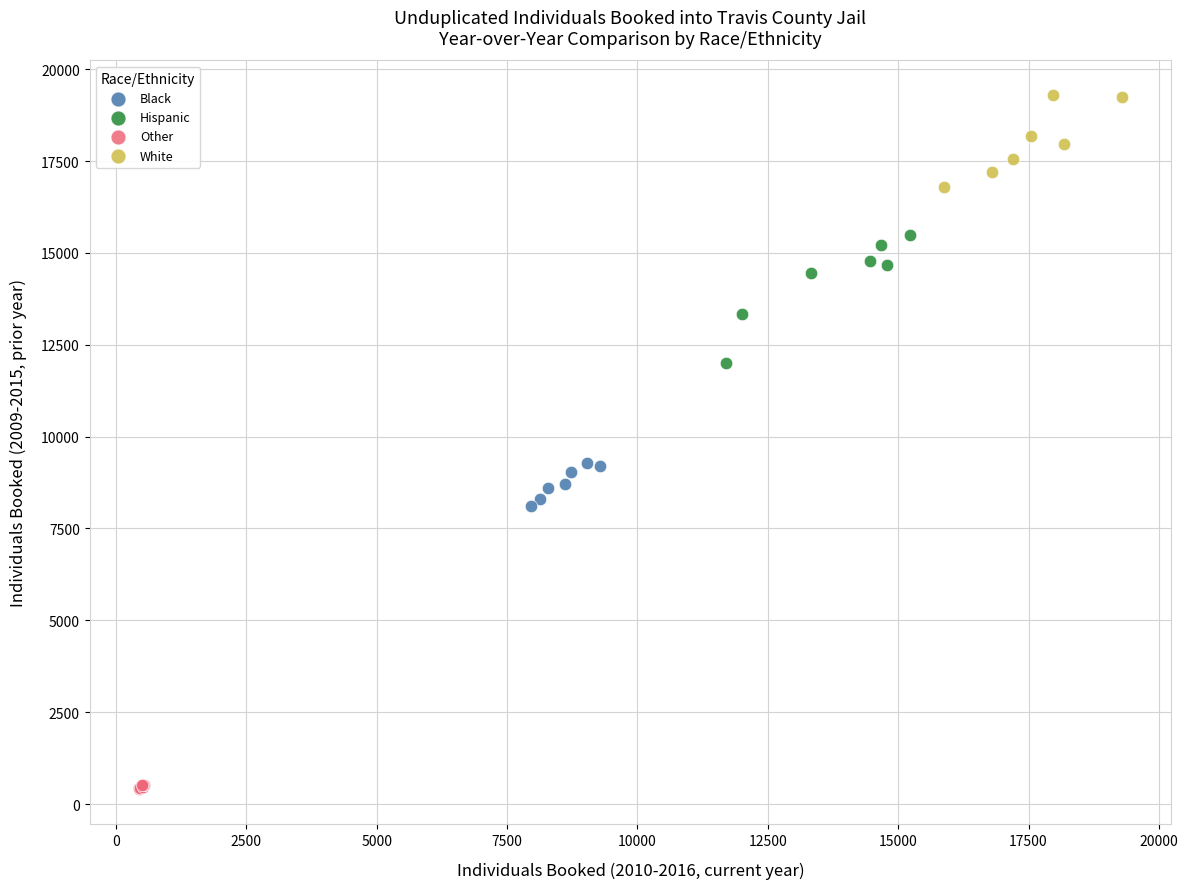

Which series contains the lowest Y value?

Other